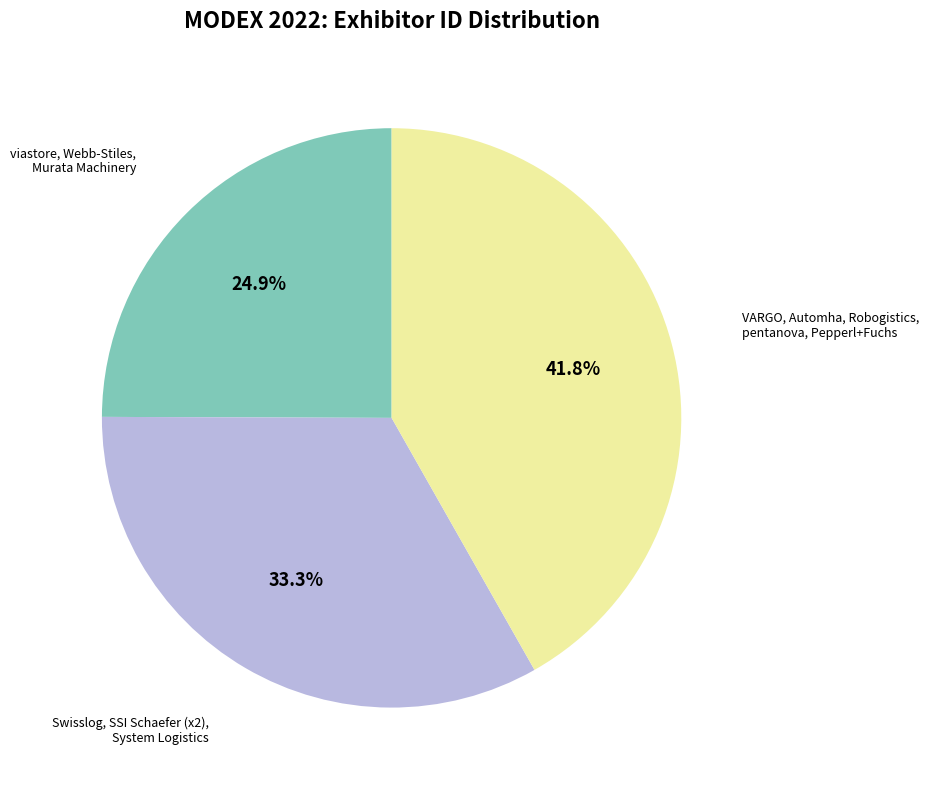

Does any single category account for the majority?

No